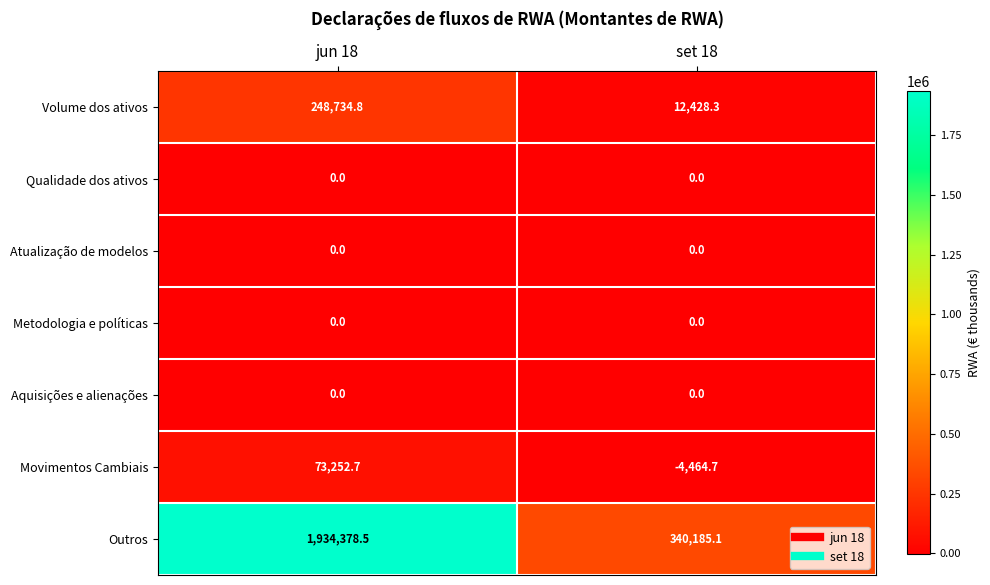

What is the minimum value shown in the chart?

-4464.7